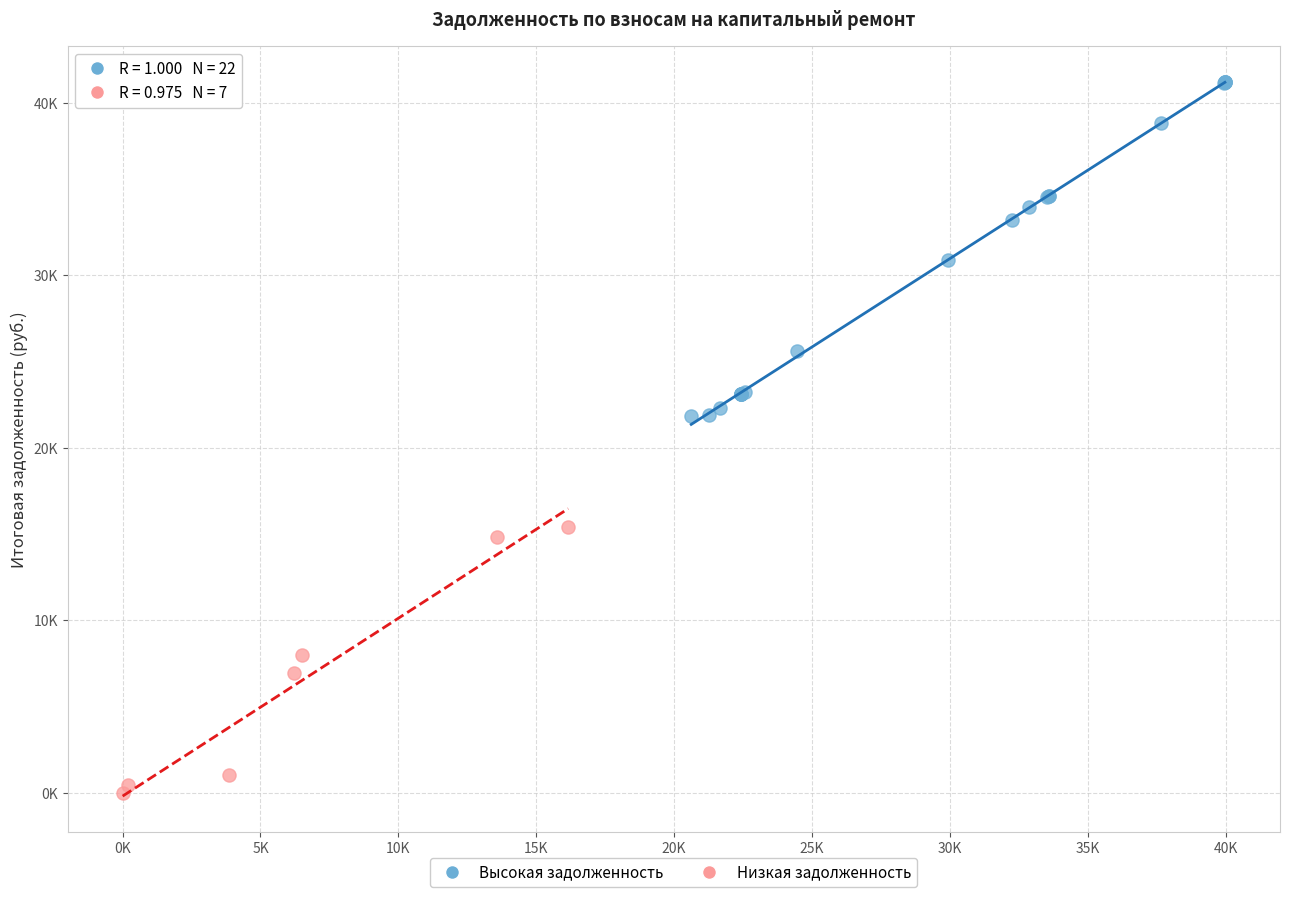

What are all the series names shown in the legend?

Высокая задолженность, Низкая задолженность